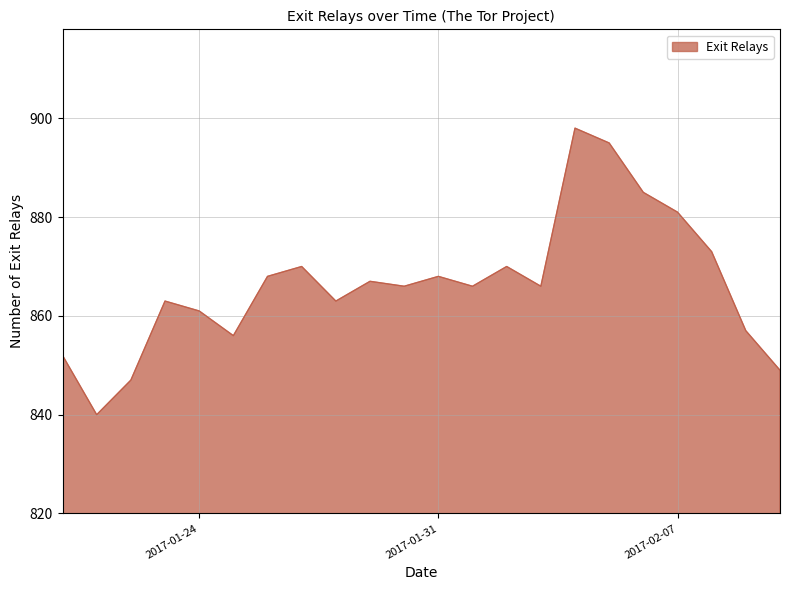

What is the maximum value shown in the chart?

898